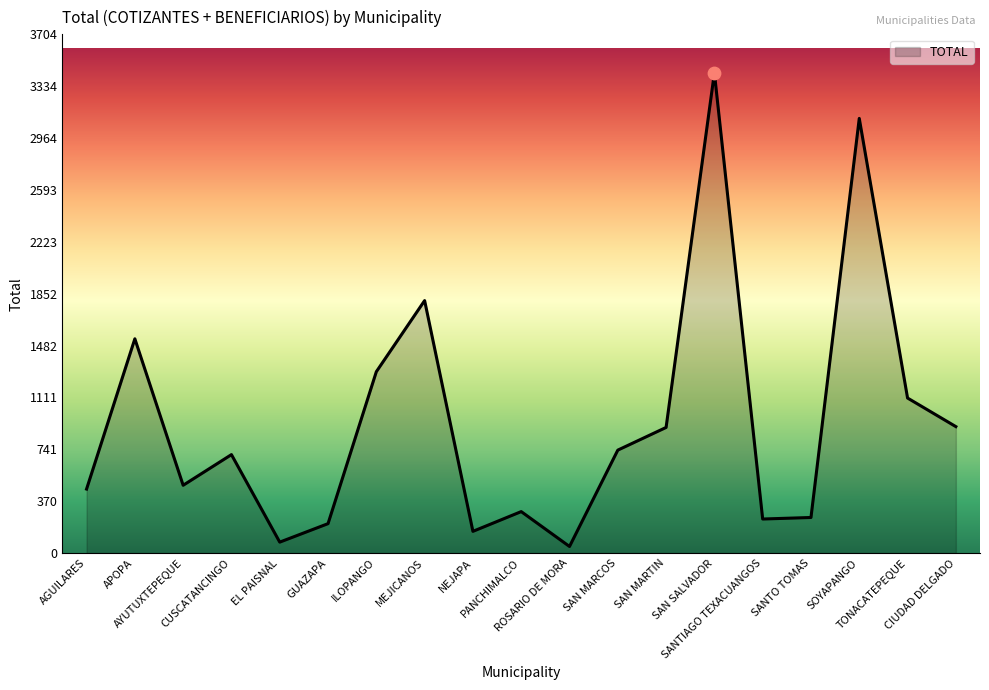

What is the change in value from SAN MARCOS to CIUDAD DELGADO?

+168